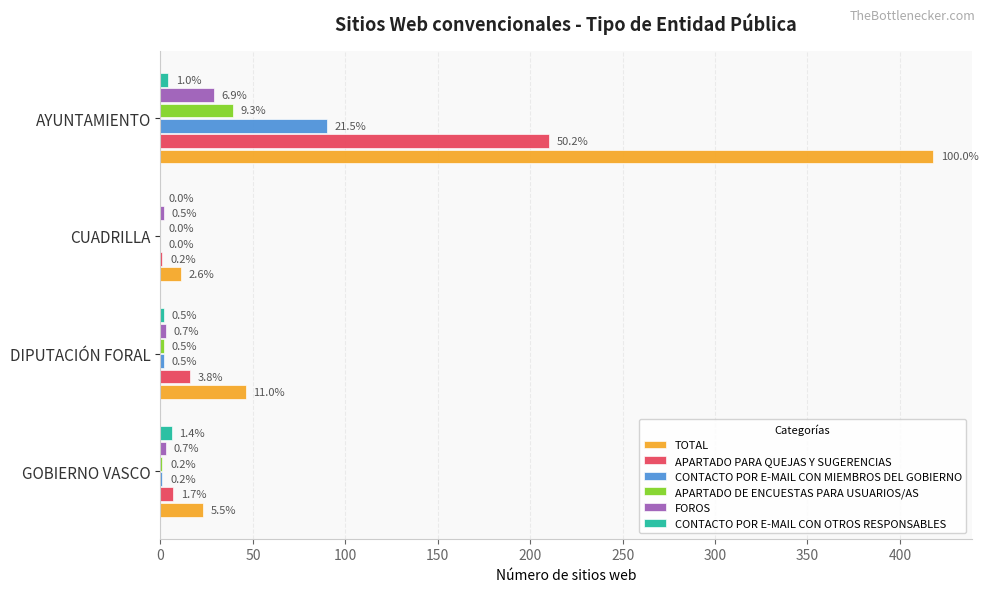

What are all the series names shown in the legend?

TOTAL, APARTADO PARA QUEJAS Y SUGERENCIAS, CONTACTO POR E-MAIL CON MIEMBROS DEL GOBIERNO, APARTADO DE ENCUESTAS PARA USUARIOS/AS, FOROS, CONTACTO POR E-MAIL CON OTROS RESPONSABLES